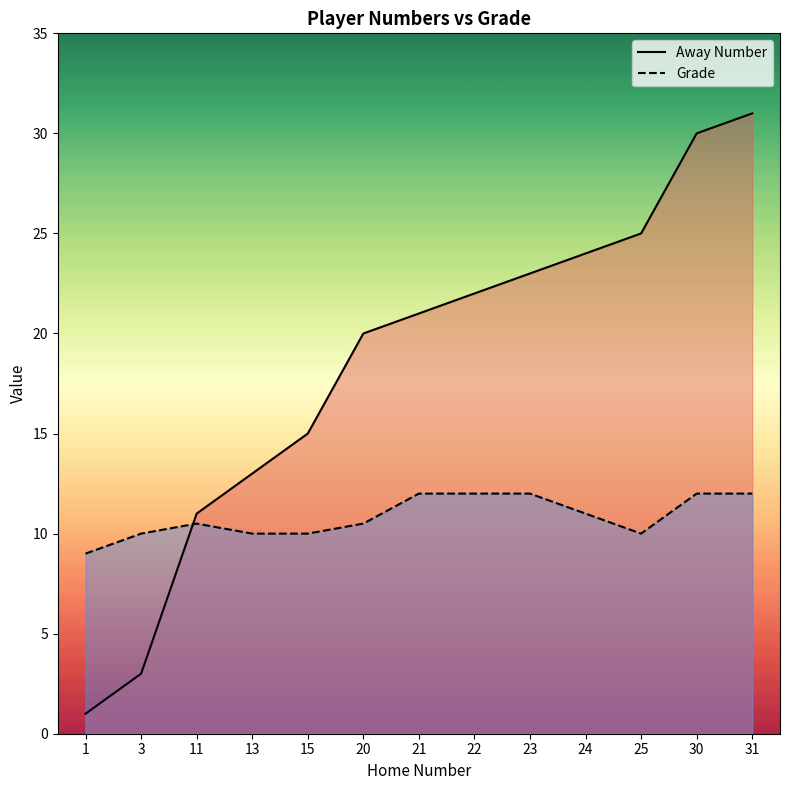

Which series has the largest total across all categories?

Away Number